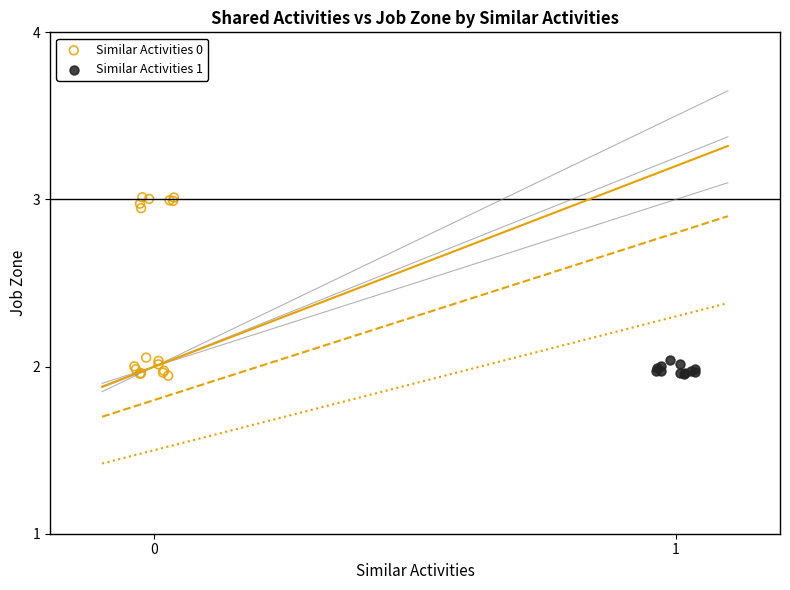

Which series reaches the maximum Y coordinate?

Similar Activities 0